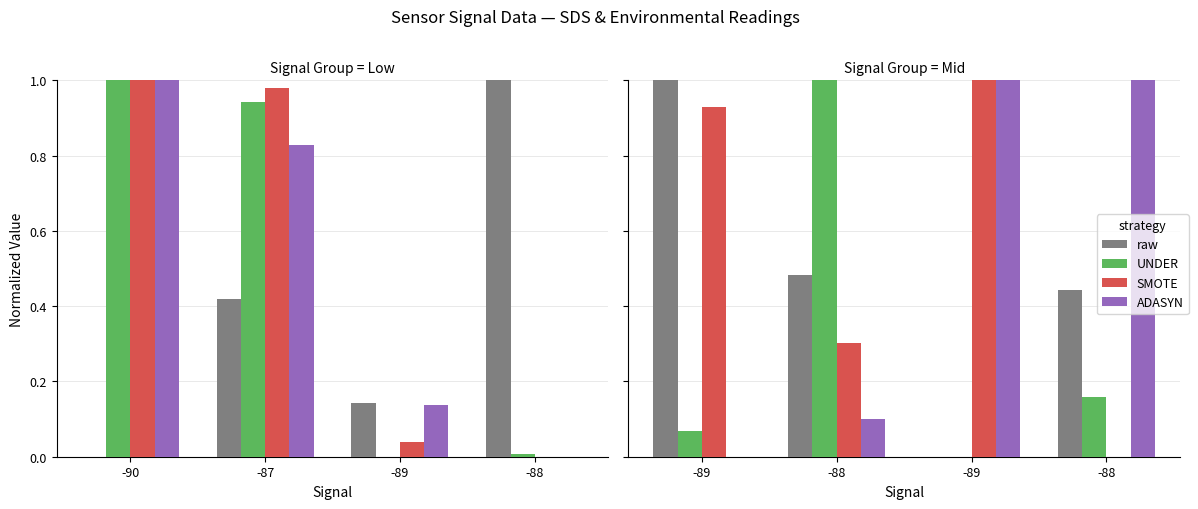

How many values in the UNDER series exceed 0?

3